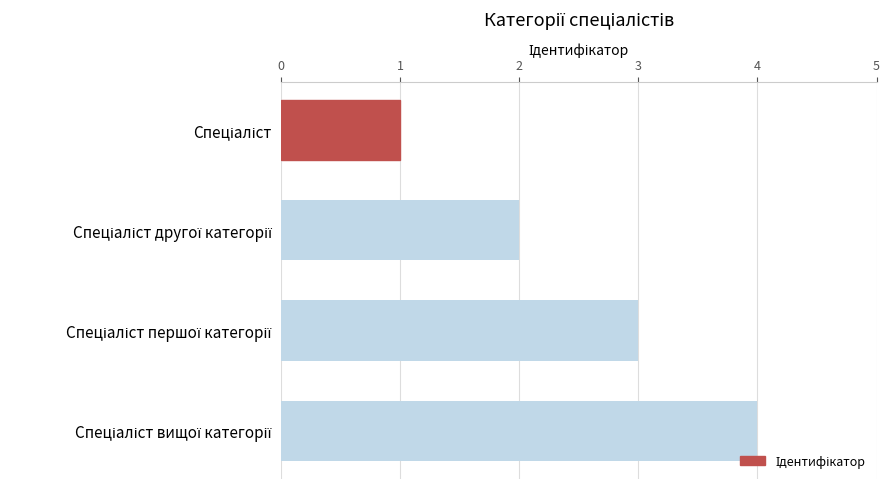

What is the greatest value displayed?

4